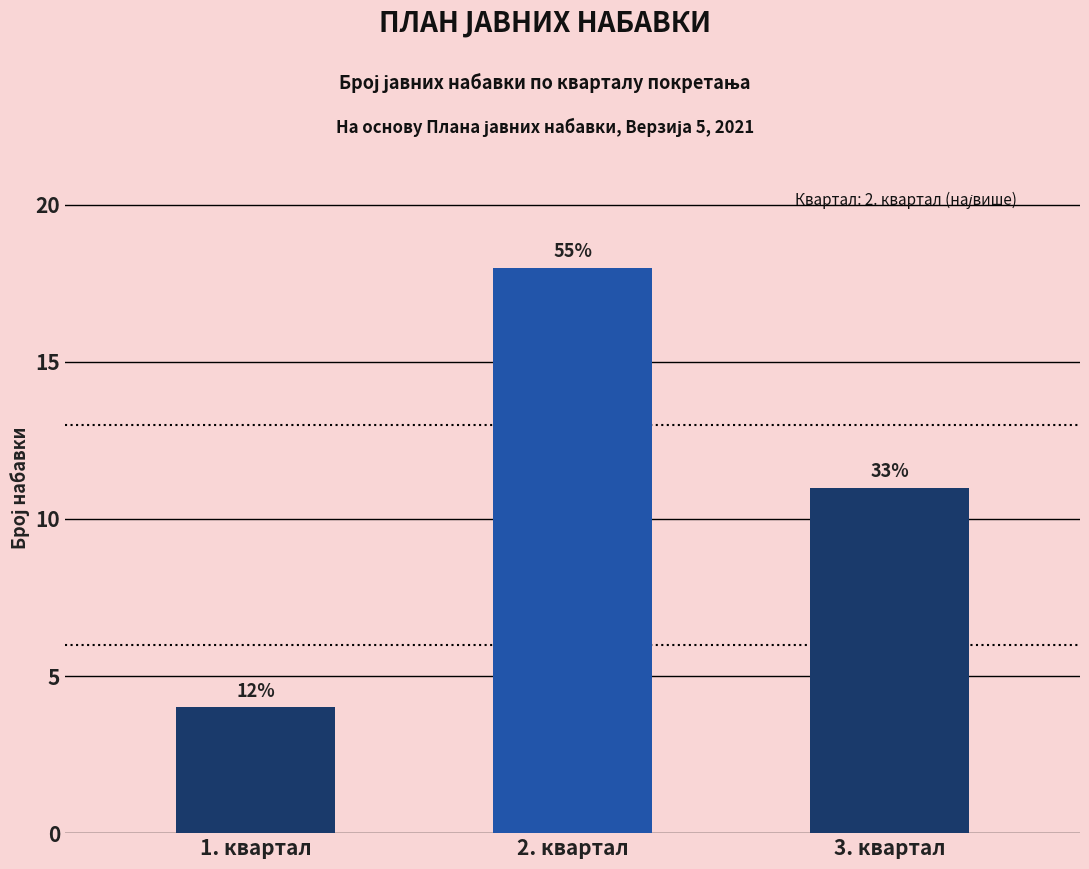

The value at 1. квартал is 4. True or false?

True